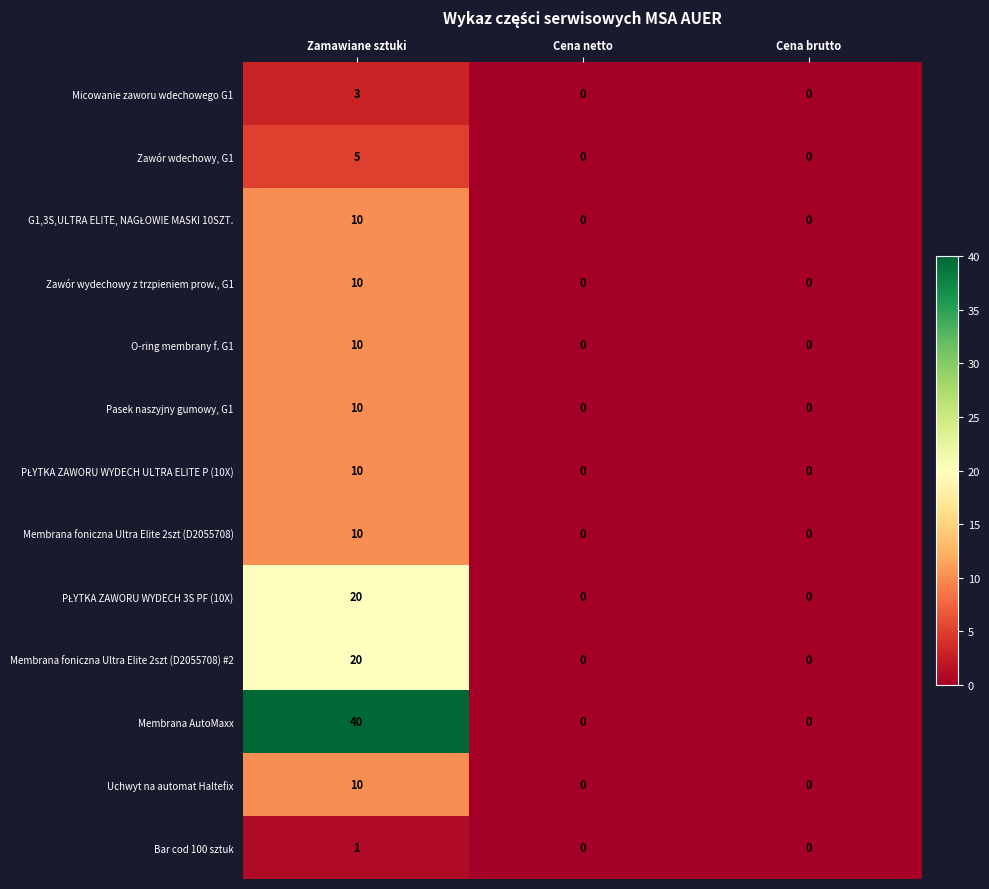

What is the total value across all series at Zamawiane sztuki?

159